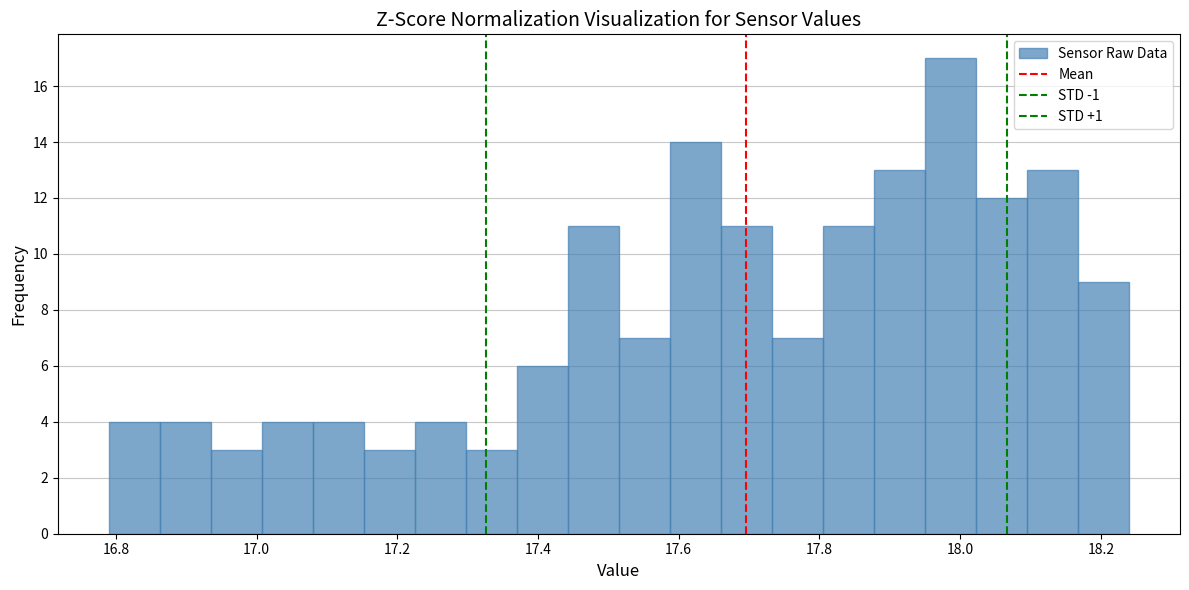

Read against the x-axis, roughly where is the centre of the tallest bar?

17.98